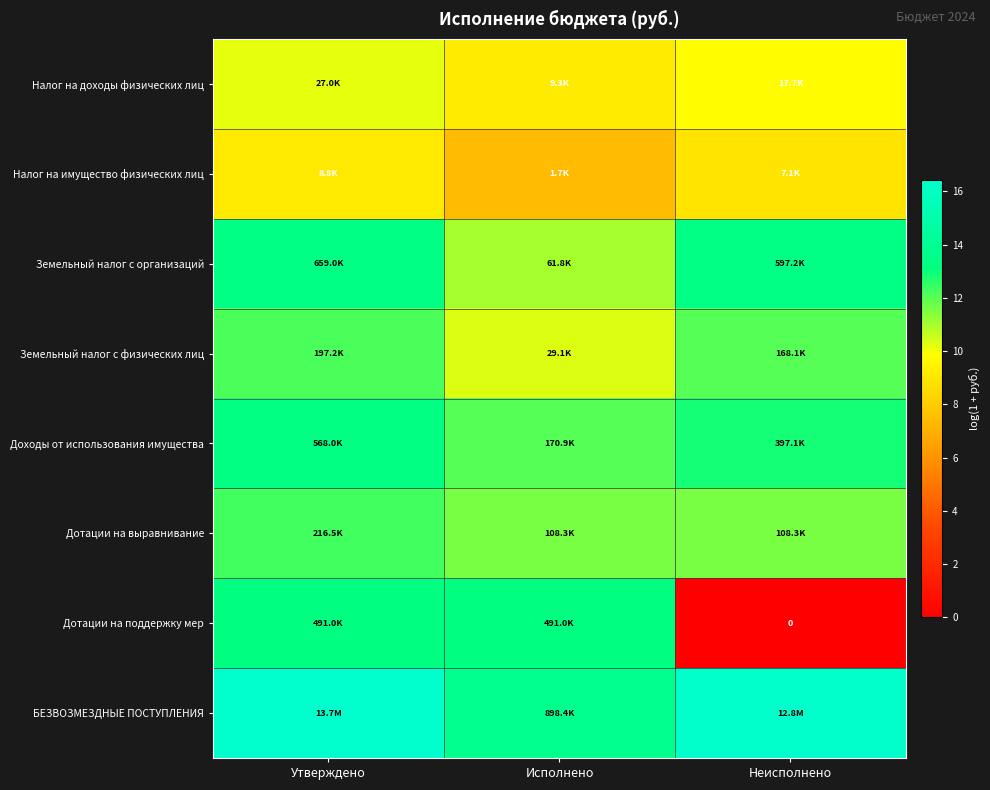

Which label corresponds to the smallest value in the chart?

Неисполнено